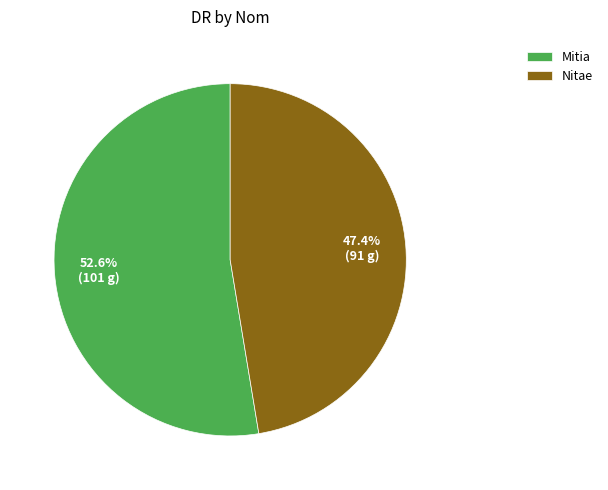

Rank the categories by value from highest to lowest.

Mitia, Nitae